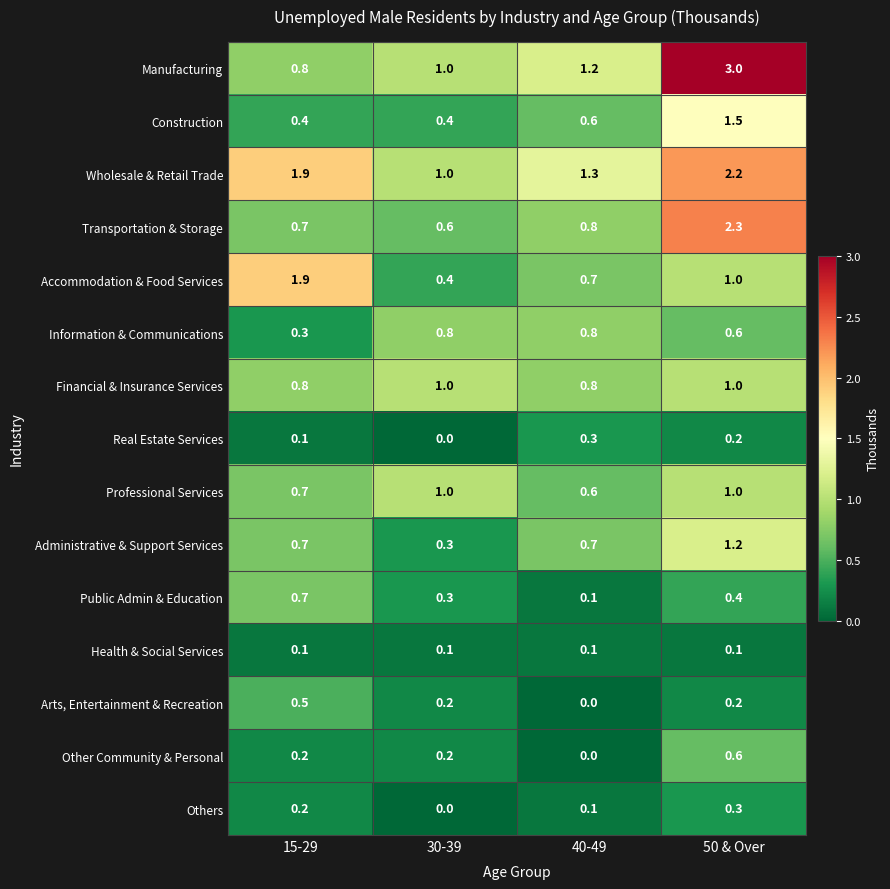

What is the average value of the Professional Services series?

0.8